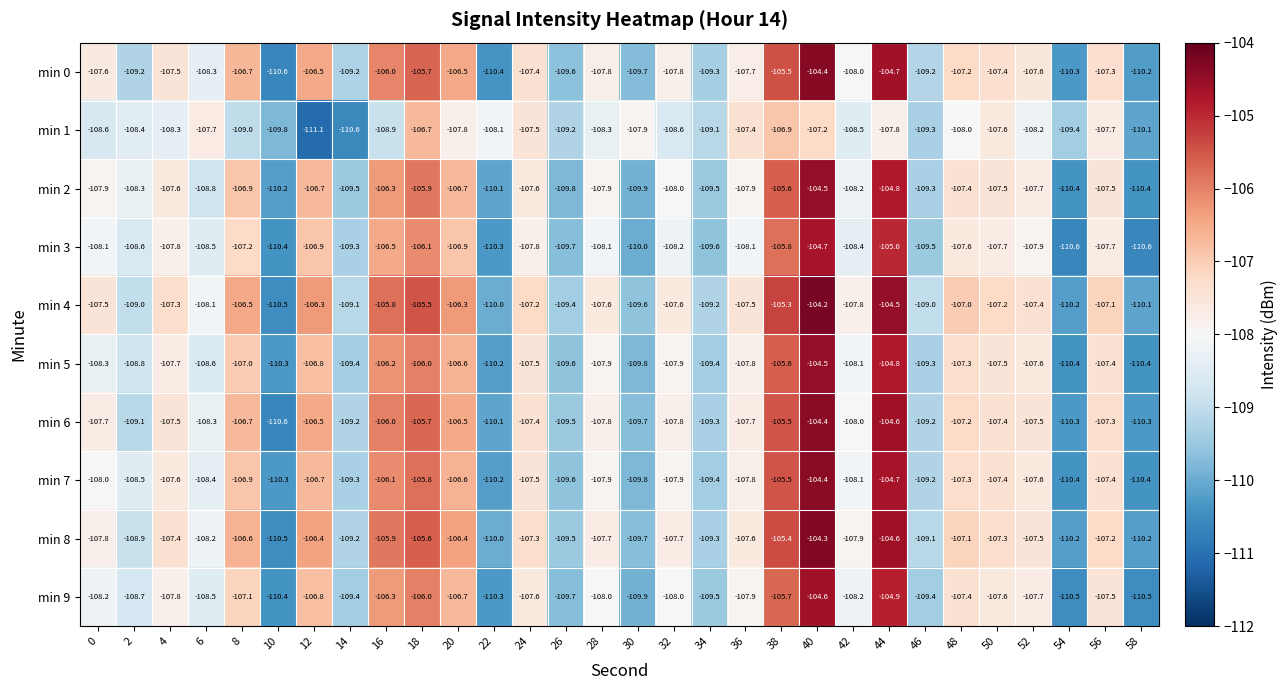

Which series has the largest range (max minus min)?

min 4